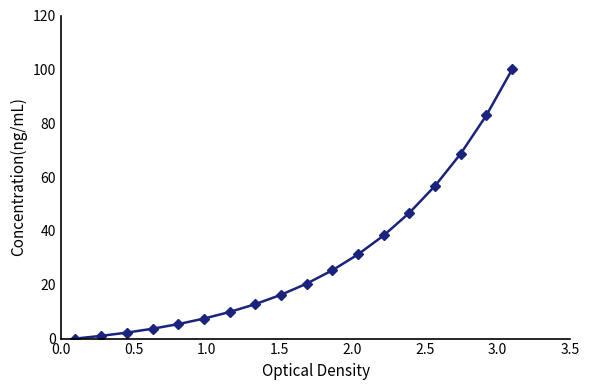

What is the difference between the second highest and minimum values?

83.0